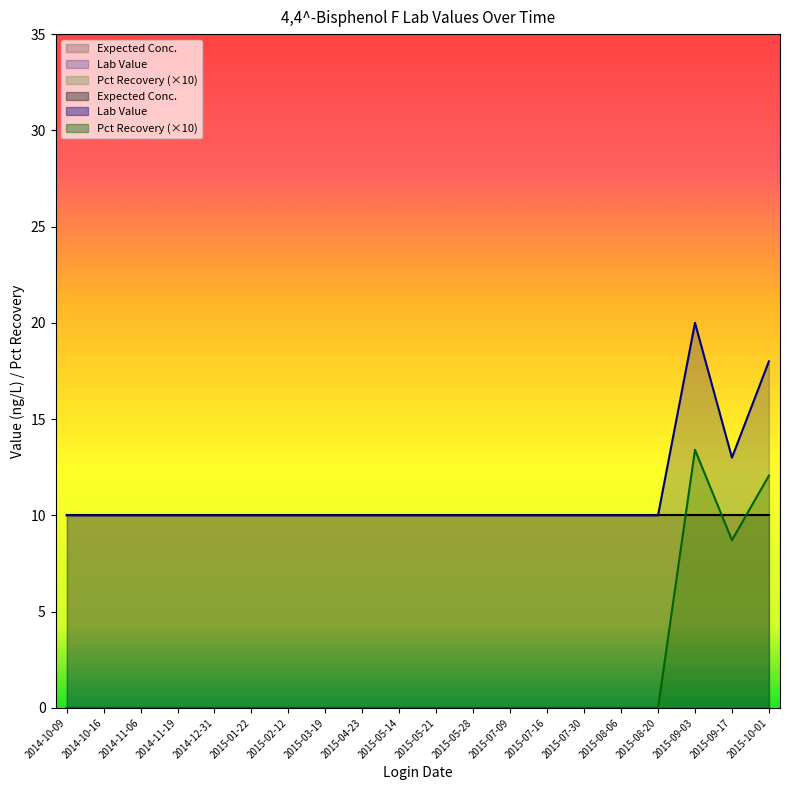

Where is Lab Value nearest to the value 15?

2015-09-17